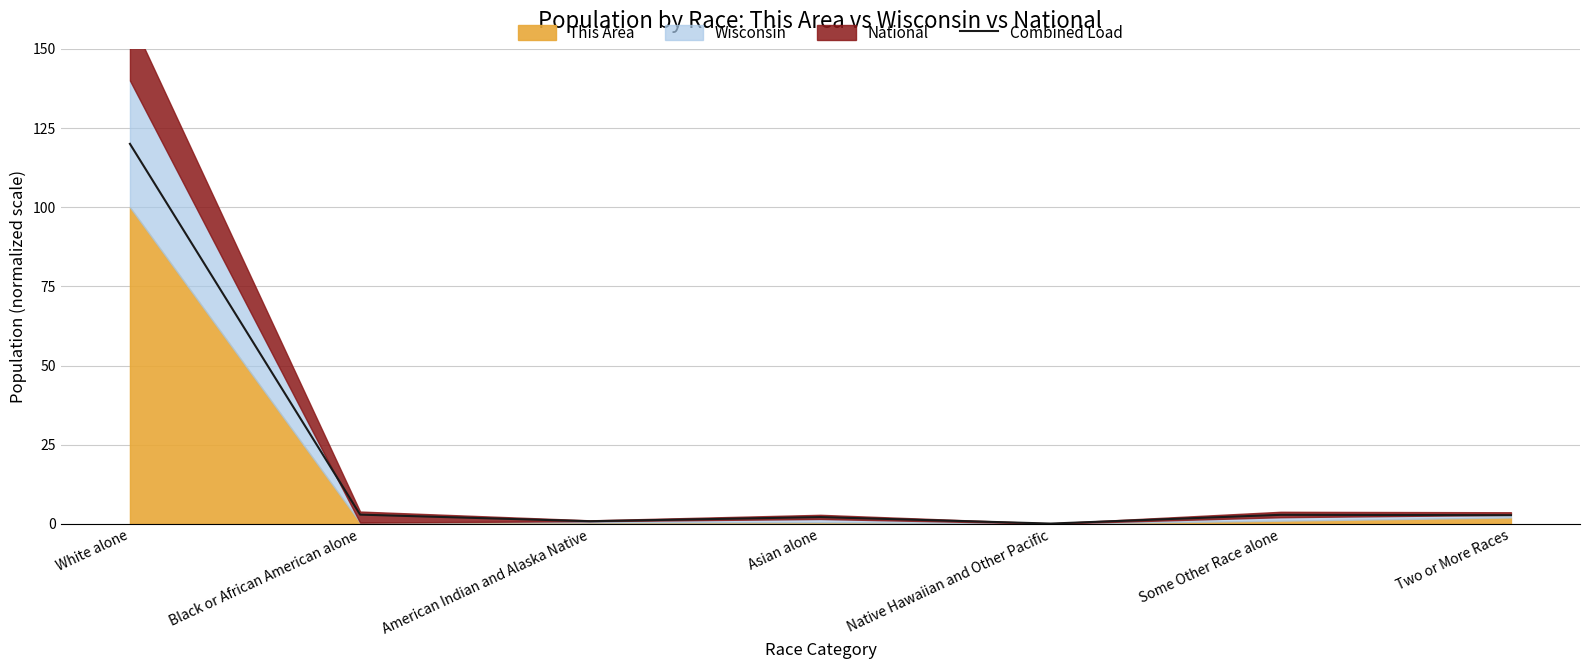

The value at Native Hawaiian and Other Pacific is 0.0. True or false?

False